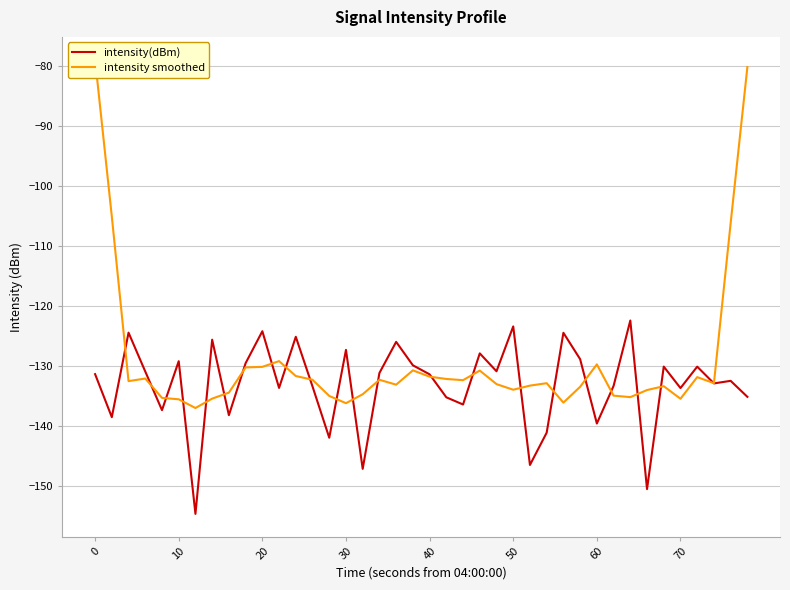

In intensity(dBm), how many points are higher than both neighbors (excluding endpoints)?

14